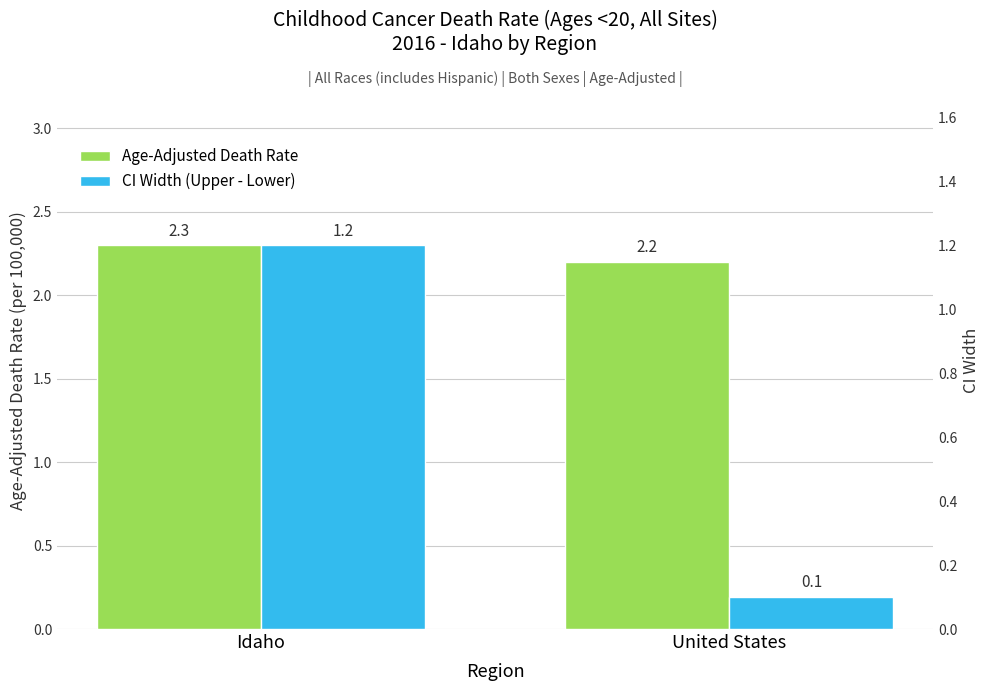

Which category has the highest value in the Age-Adjusted Death Rate series?

Idaho